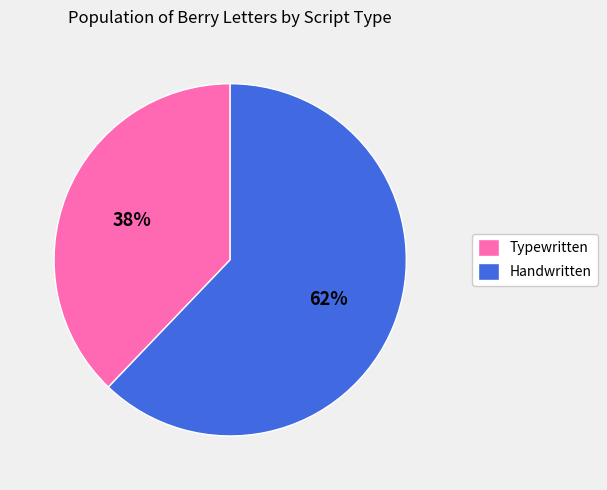

How many slices are in this pie chart?

2